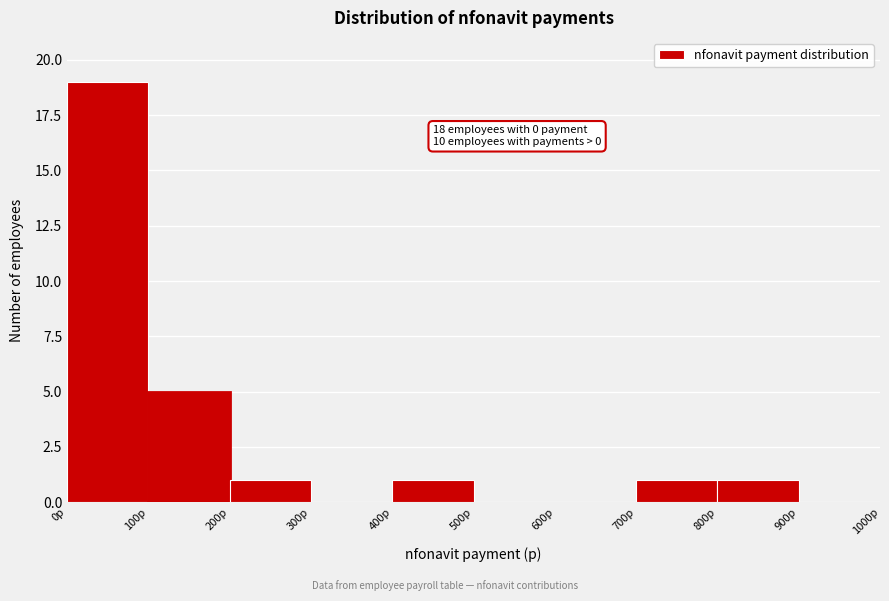

Over which range of the x-axis is the bar tallest?

0 to 100